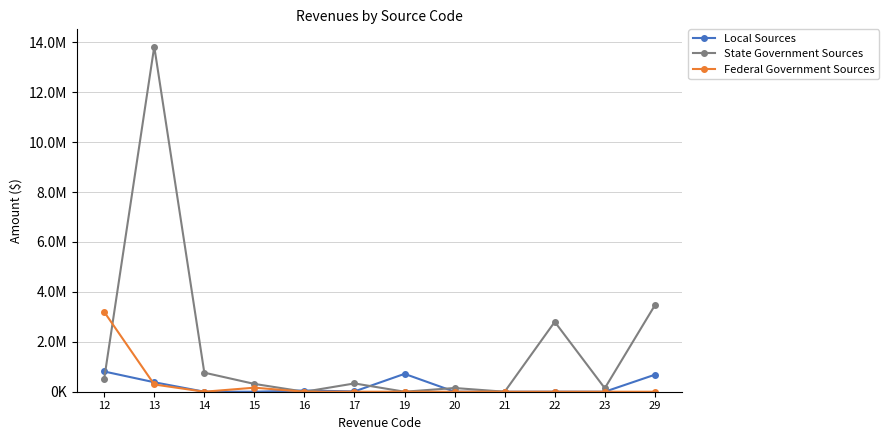

Between 29 and 22, which is larger?

29